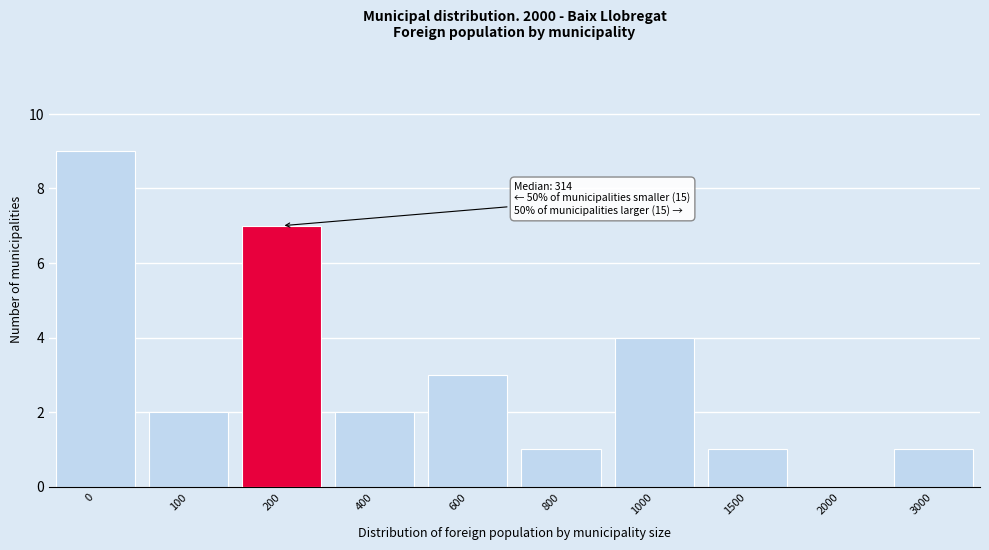

Reading left to right, extract all data points from this chart.

0=9	100=2	200=7	400=2	600=3	800=1	1000=4	1500=1	2000=0	3000=1